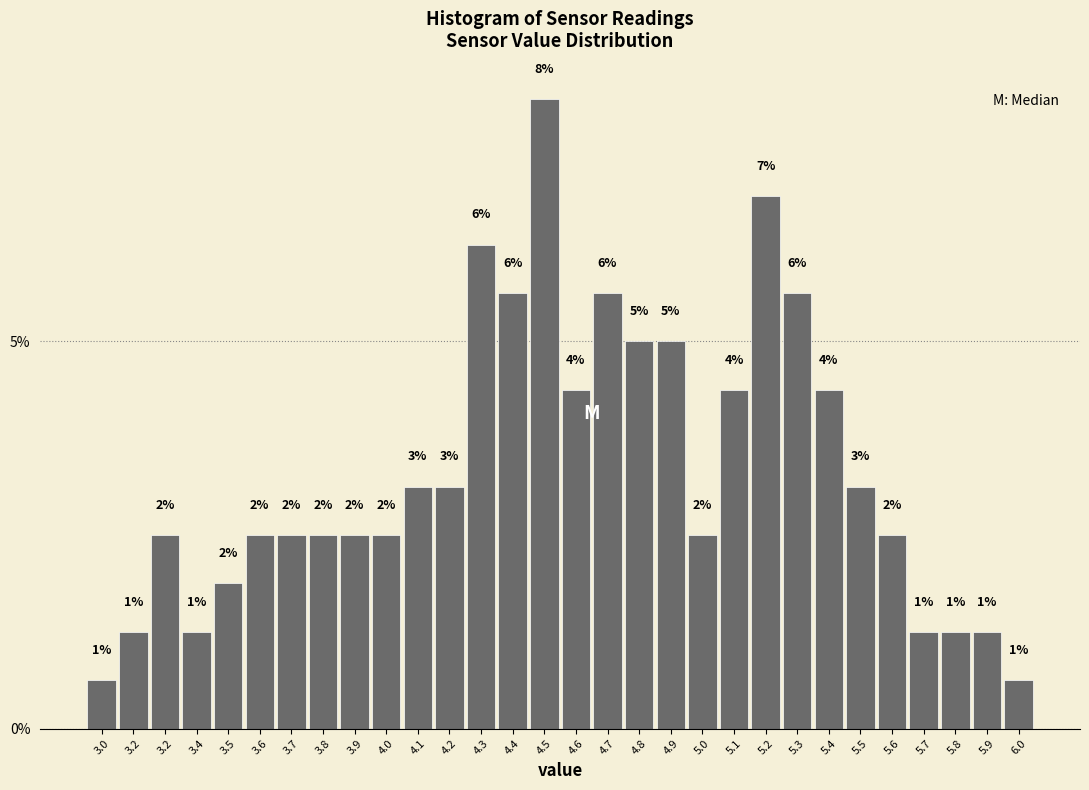

Does the chart contain any negative values?

No